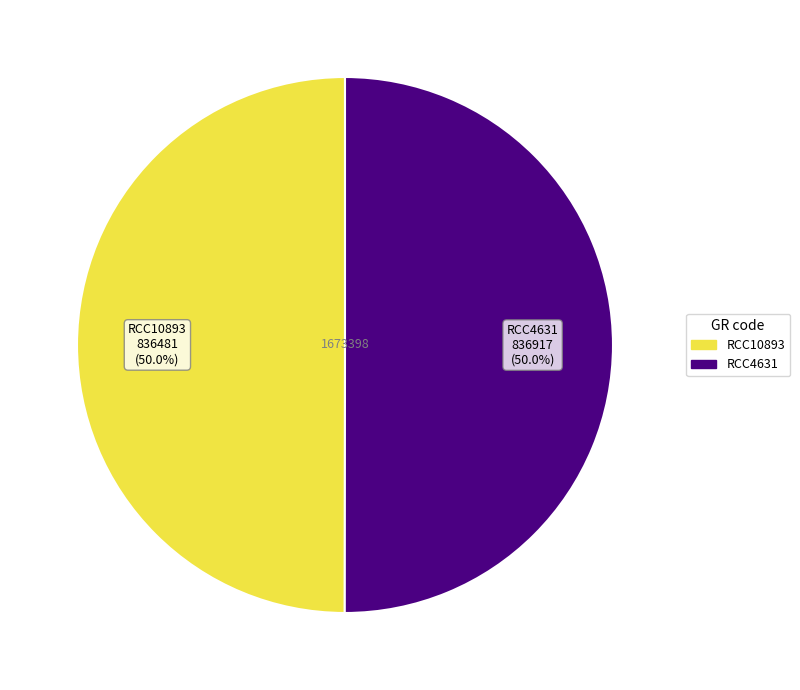

Is the sum of RCC4631 and RCC10893 greater than half?

Yes